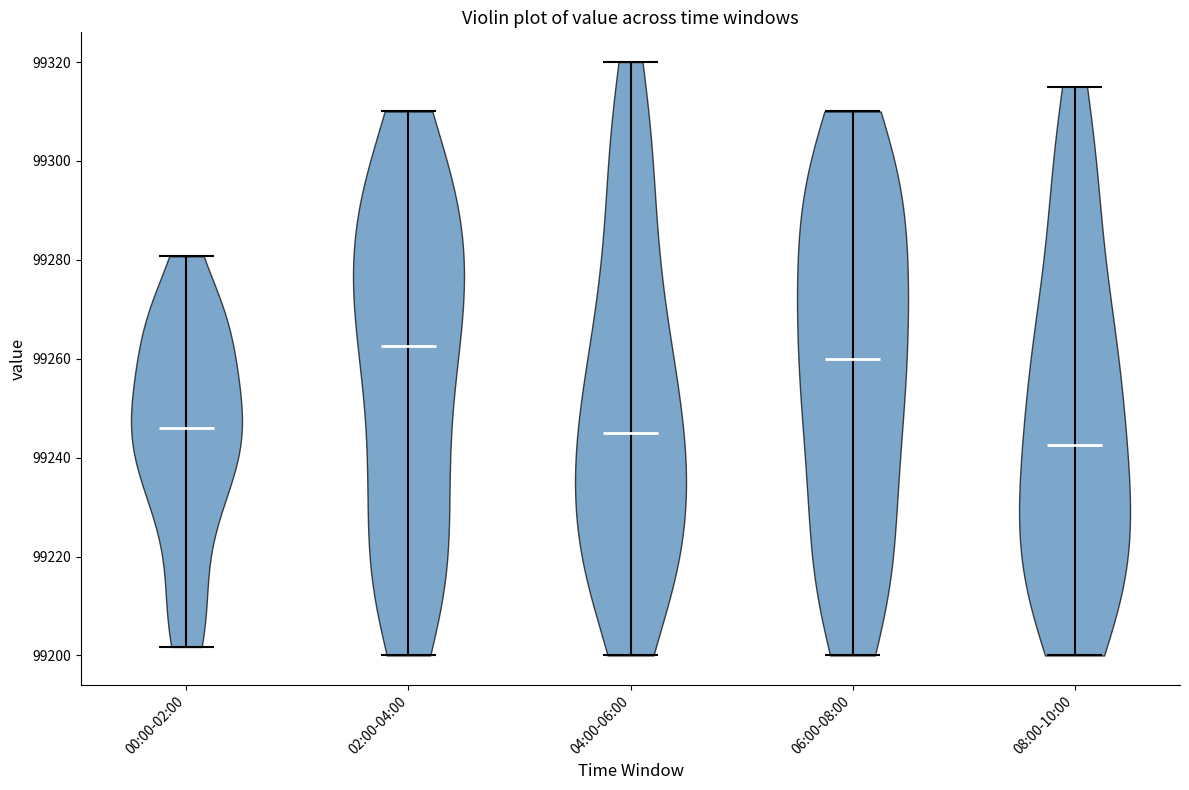

Which violin has the highest median line?

02:00-04:00